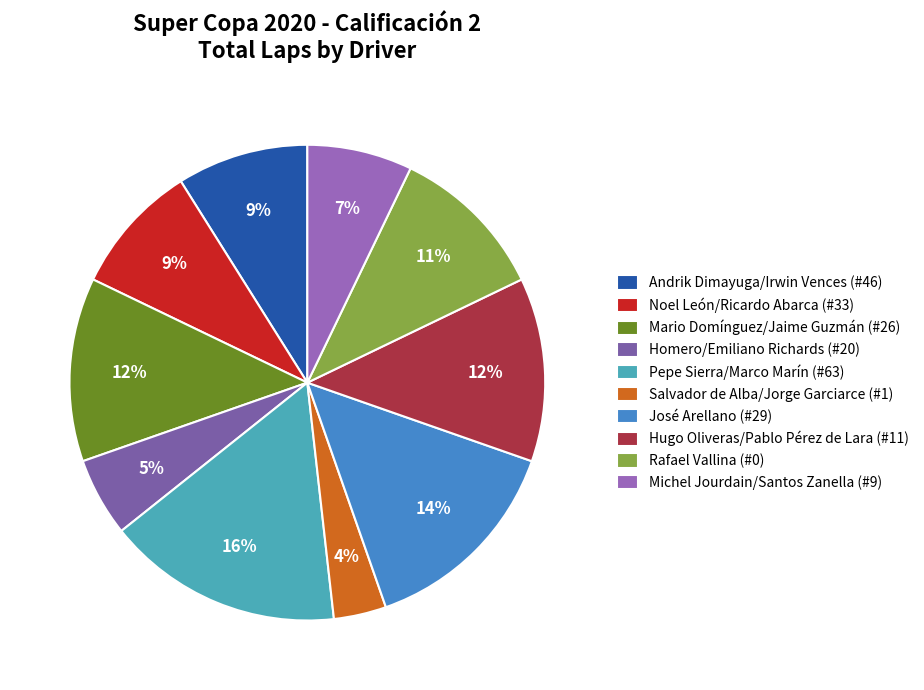

Is there any slice that represents more than half of the pie?

No